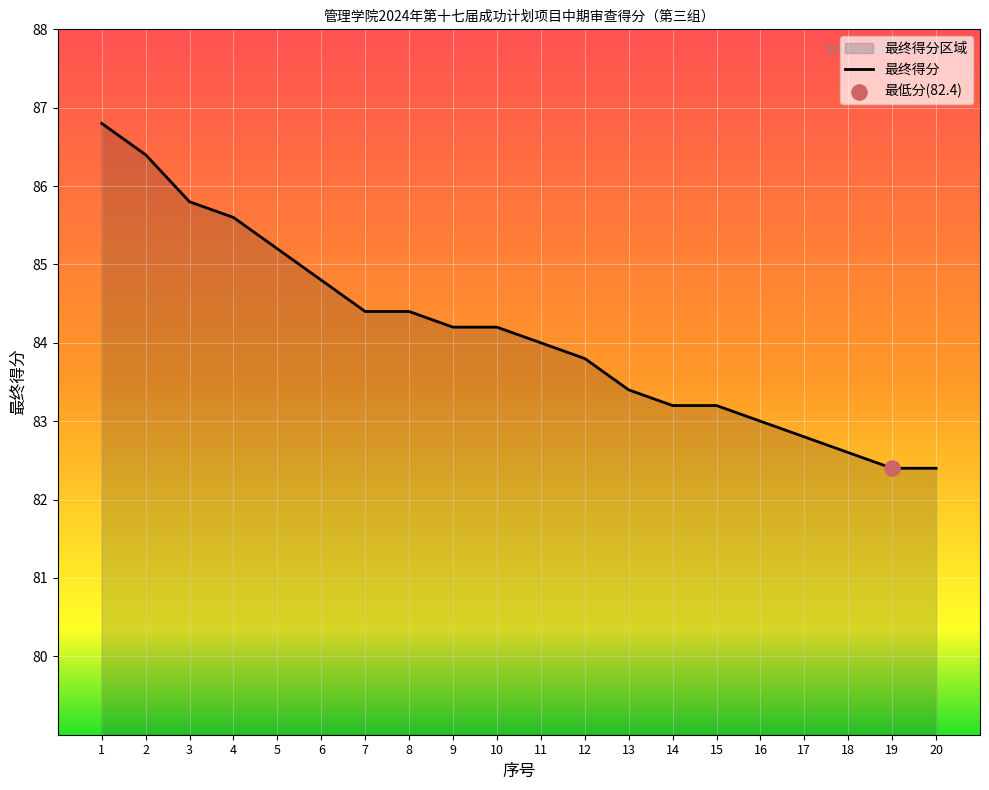

Approximately how many times larger is the value at 5 compared to 9?

1.0